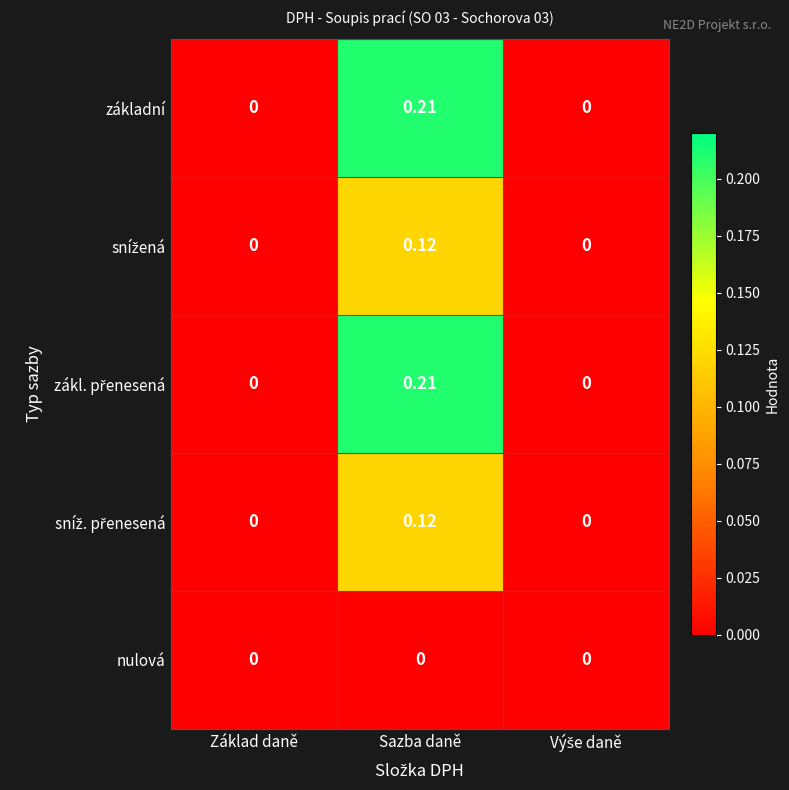

At which category is the sum across all series the highest?

Sazba daně